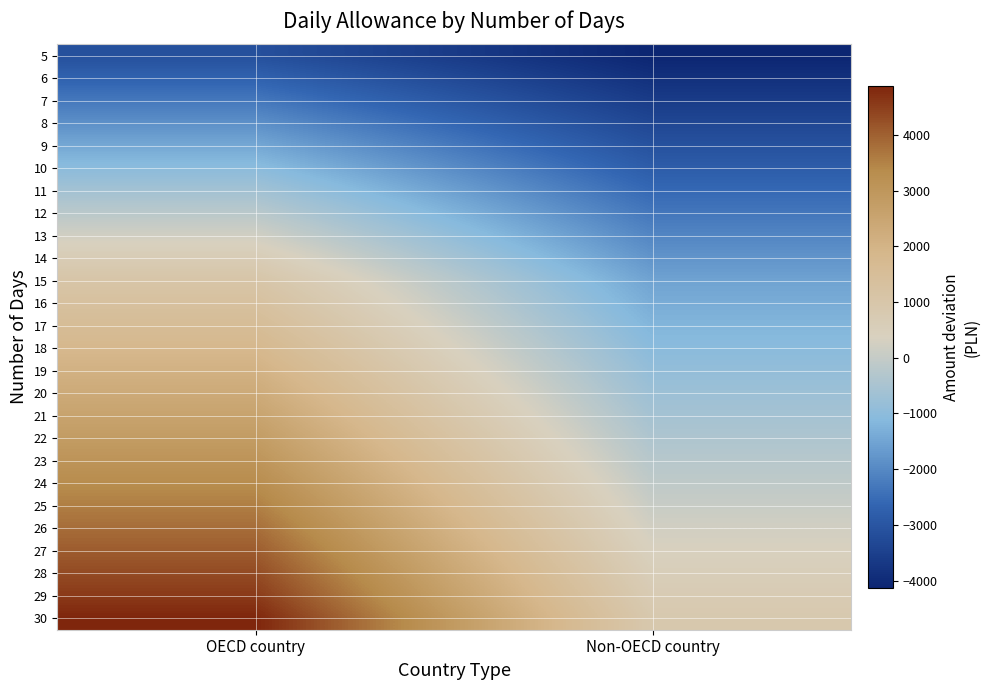

What is the minimum value shown in the chart?

-4127.9